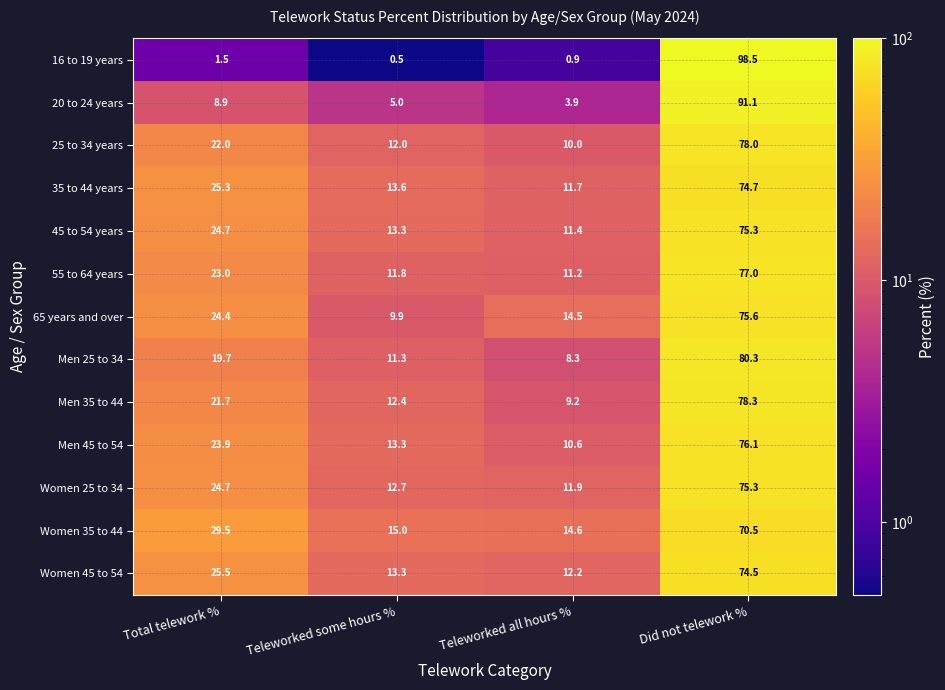

True or false: 65 years and over has a value of 11.9 at Total telework %.

False